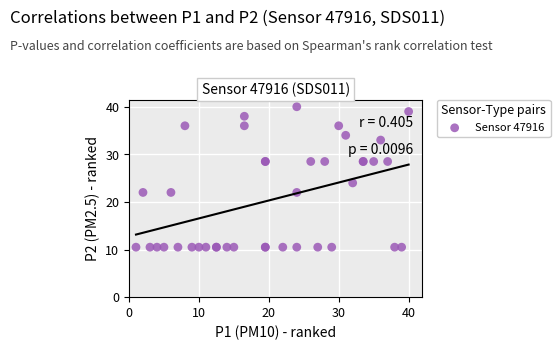

What Y value in the scatter plot is closest to 25?

24.0